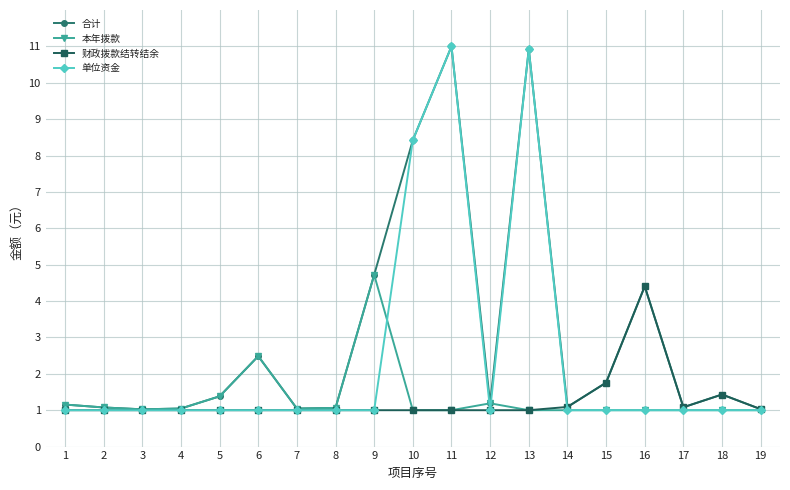

Which series changed the most between 4 and 11?

单位资金